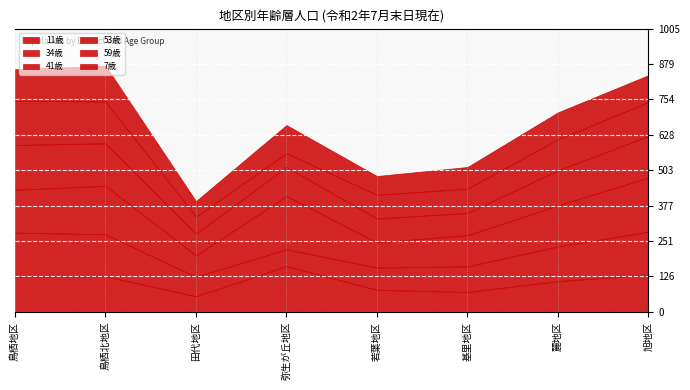

What is the difference between the second highest and minimum values in the 59歳 series?

99